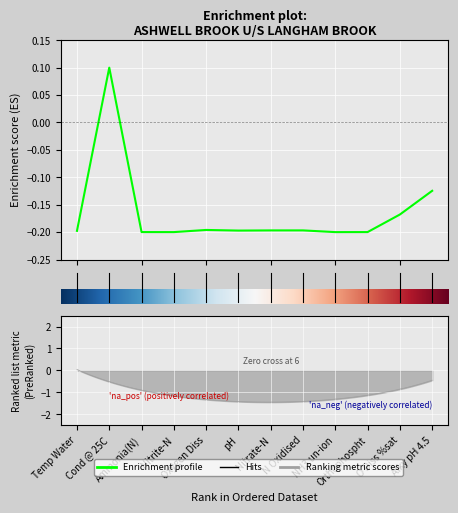

Rank the categories by value from lowest to highest.

NH3 un-ion, Nitrite-N, Orthophospht, Ammonia(N), Temp Water, pH, Nitrate-N, N Oxidised, Oxygen Diss, O Diss %sat, Alky pH 4.5, Cond @ 25C